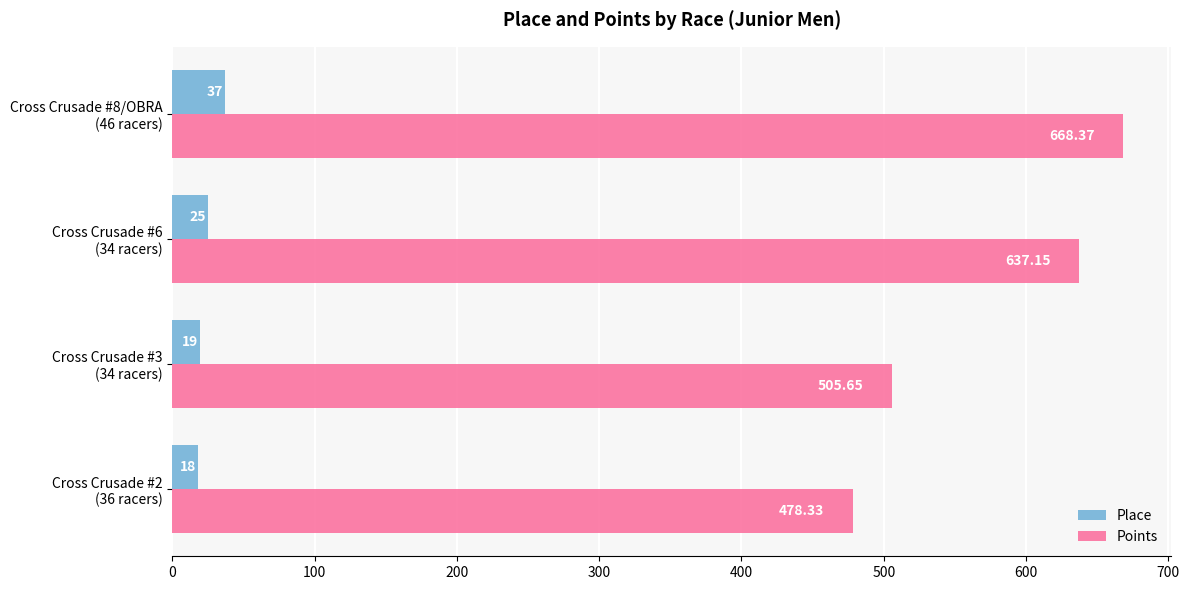

Which series has the widest spread of values?

Points